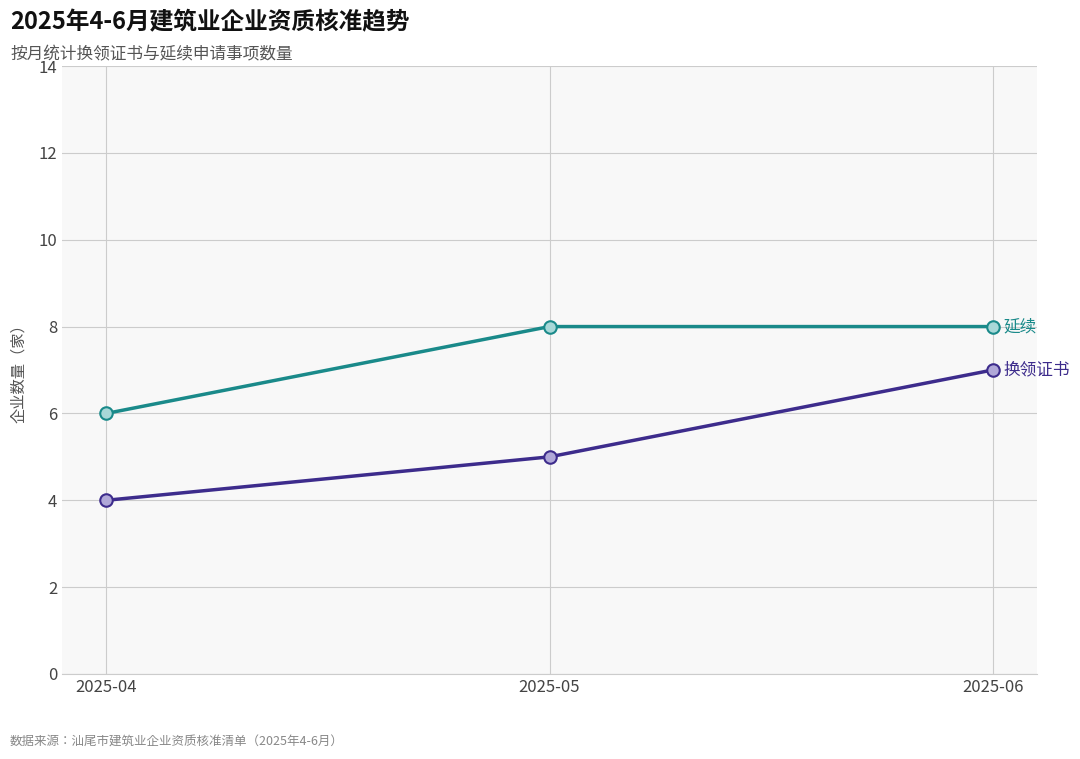

What is the spread (max minus min) of values at 2025-06?

1